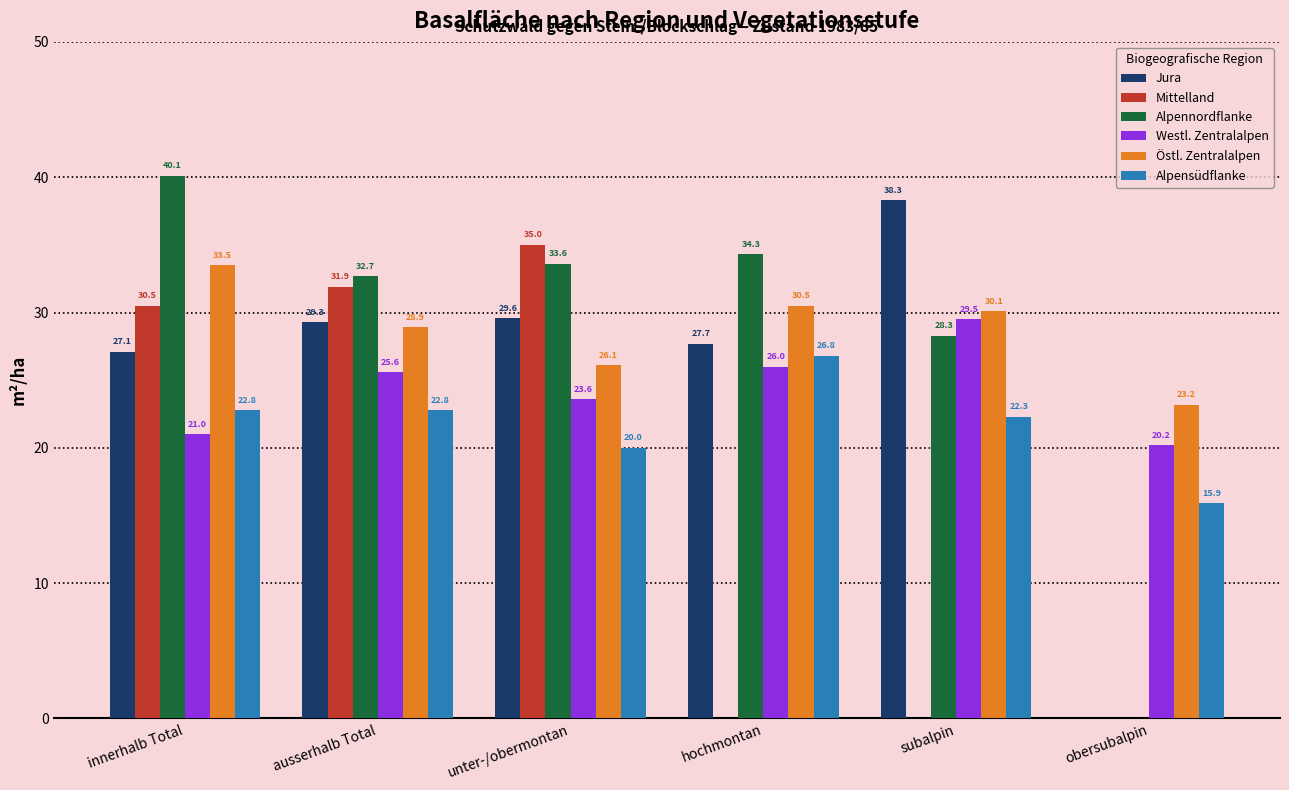

At which label is Alpensüdflanke closest to 21?

unter-/obermontan